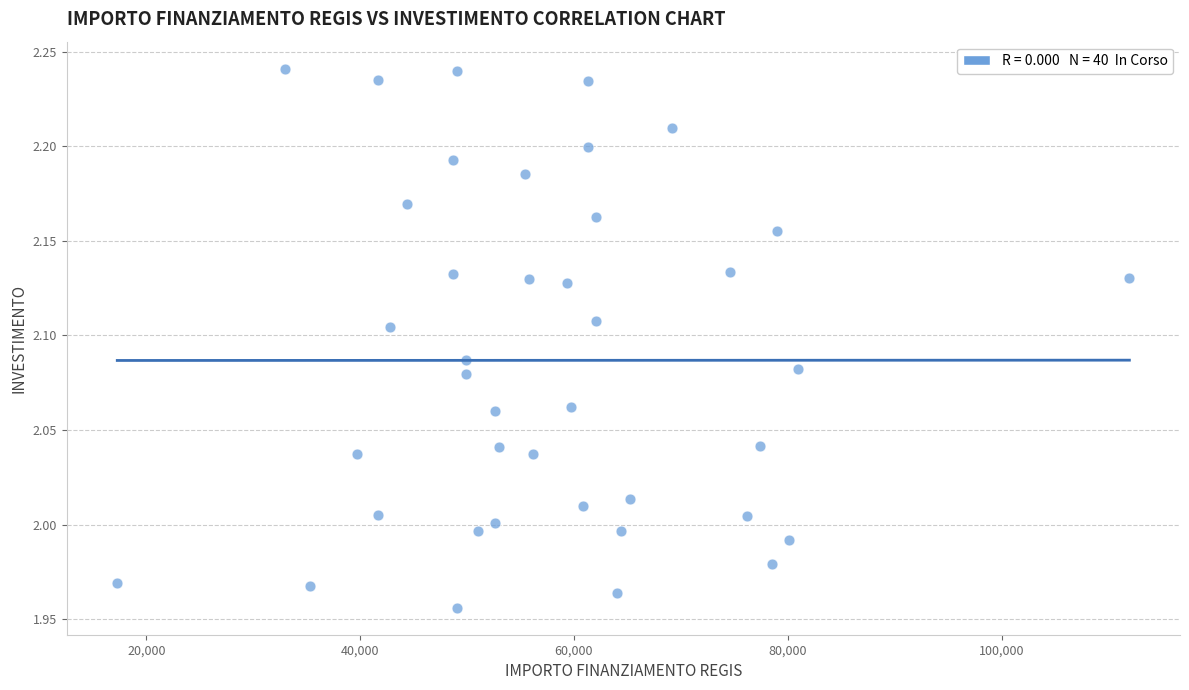

What is the range of Y values (max minus min)?

0.3